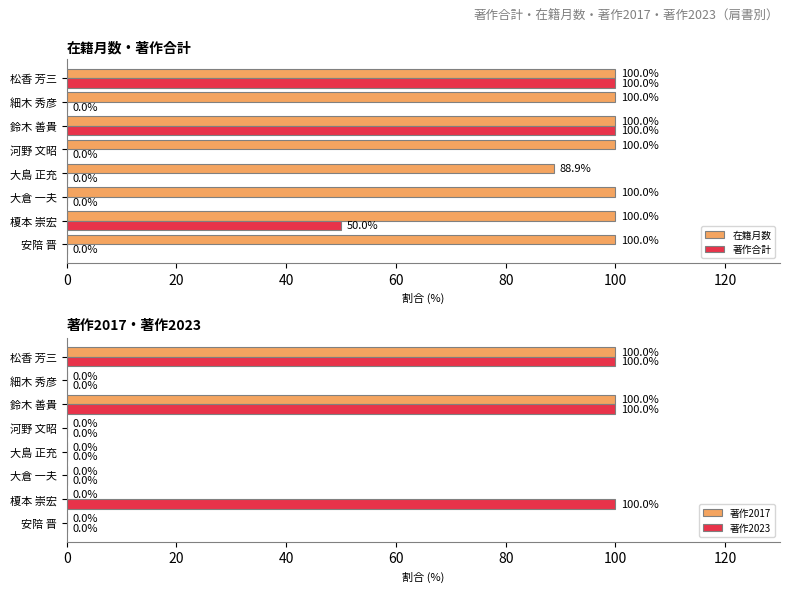

What value does the 著作合計 series have at 松香 芳三?

100.0